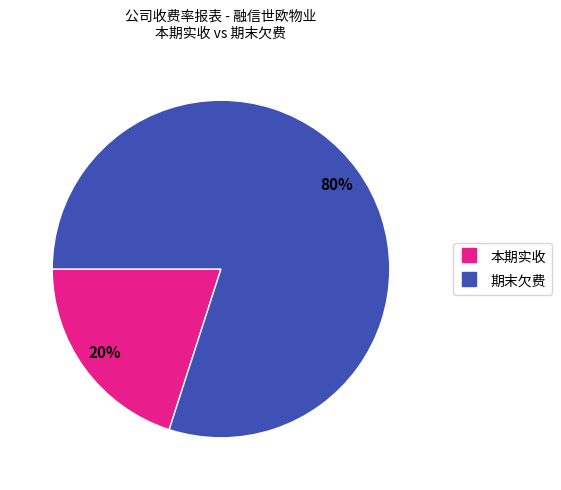

Is there a majority slice in this chart?

Yes